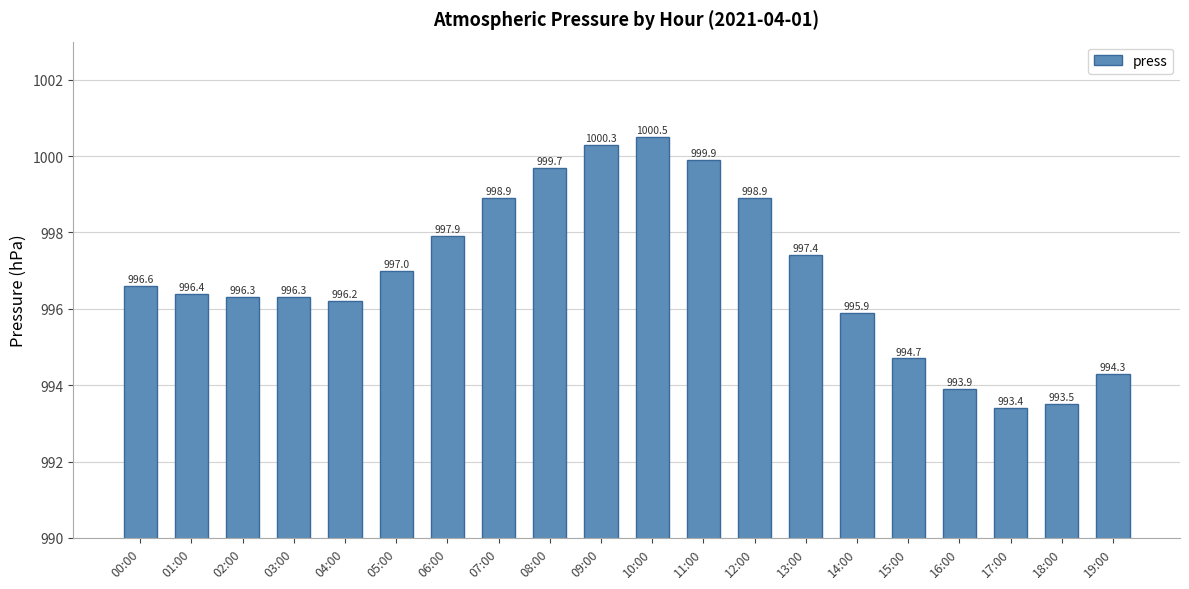

What is the label of the 5th bar from the left?

04:00